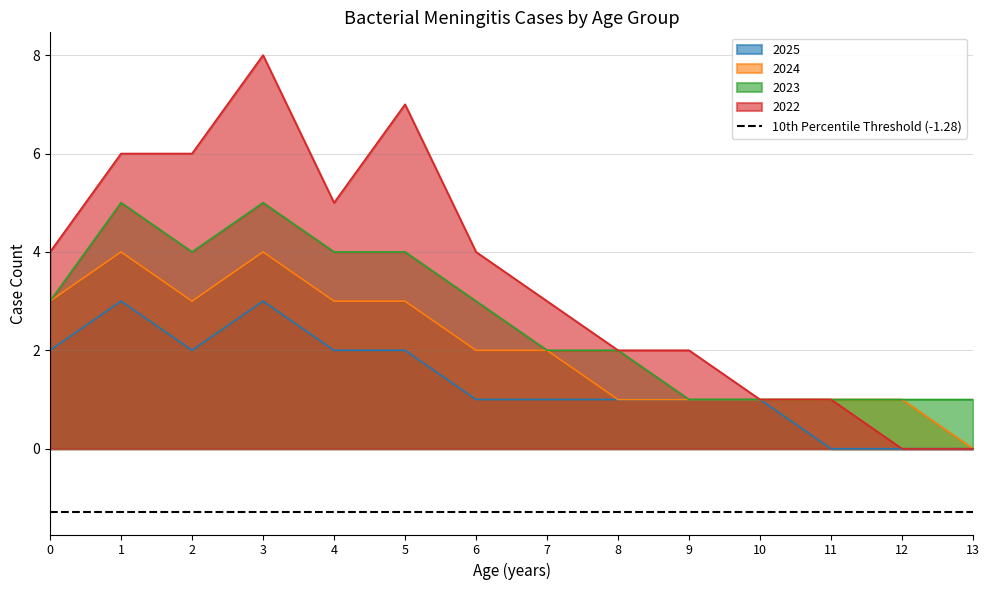

What is the value of the 2nd point from the left?

6